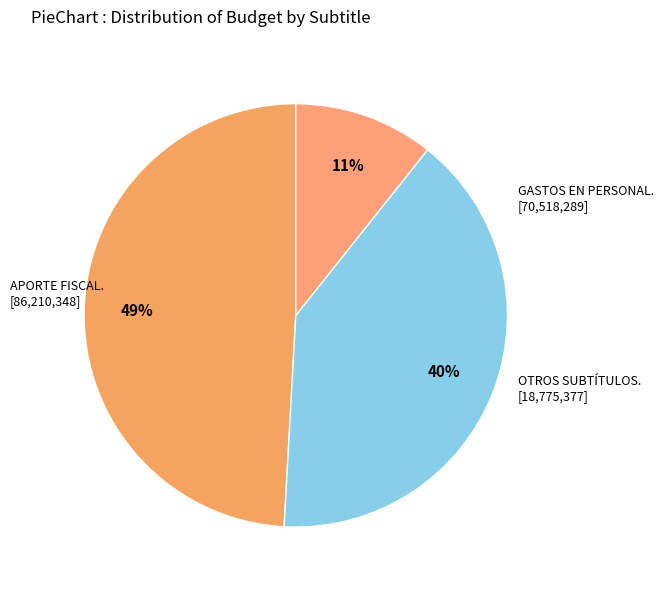

Count the number of slices in the pie.

3